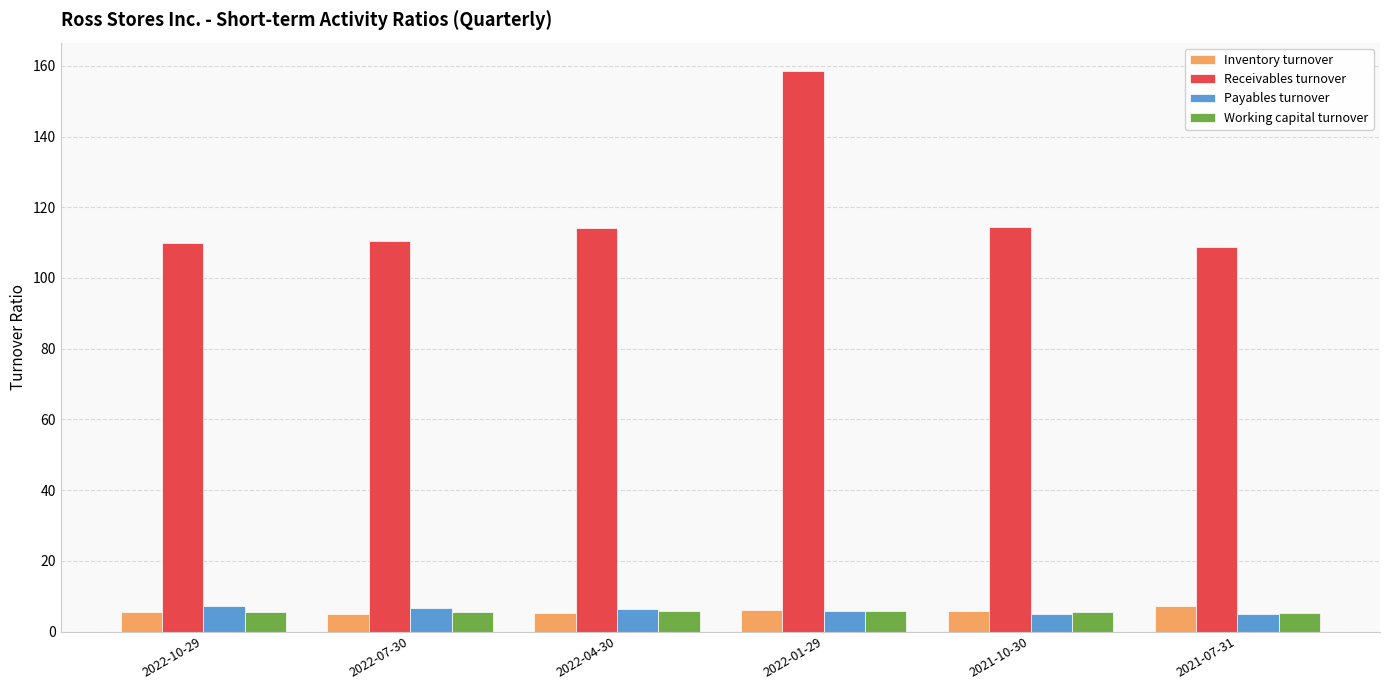

Between 2022-07-30 and 2022-01-29, which series saw the biggest shift?

Receivables turnover